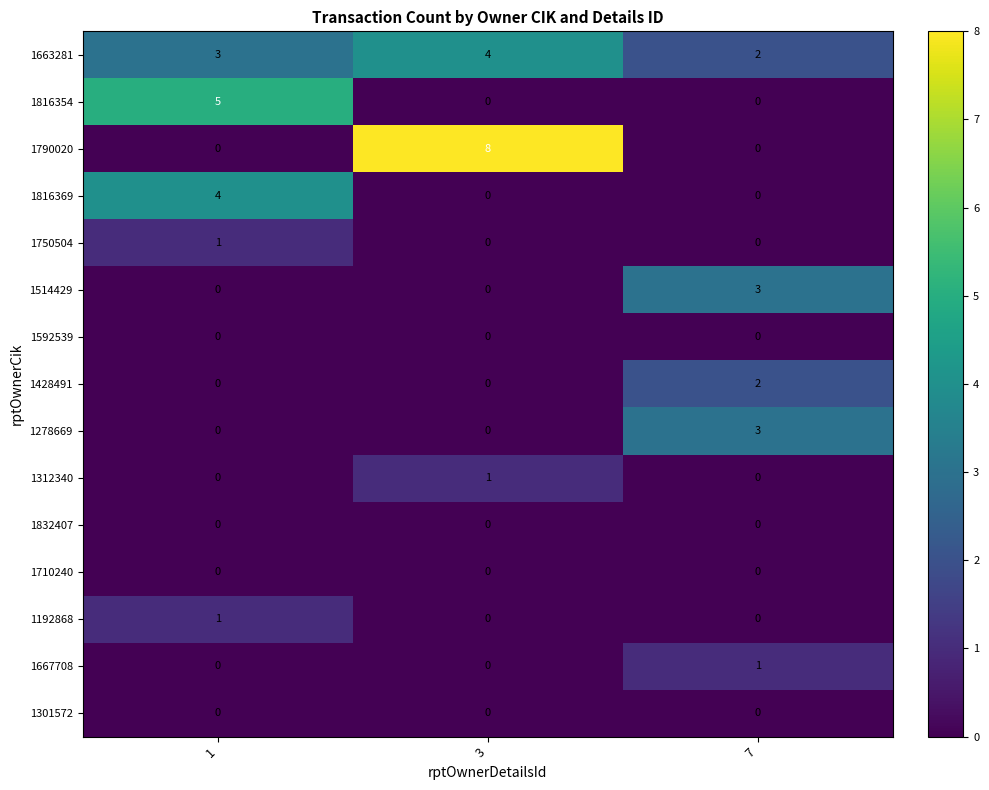

Which series has the largest total across all categories?

1663281